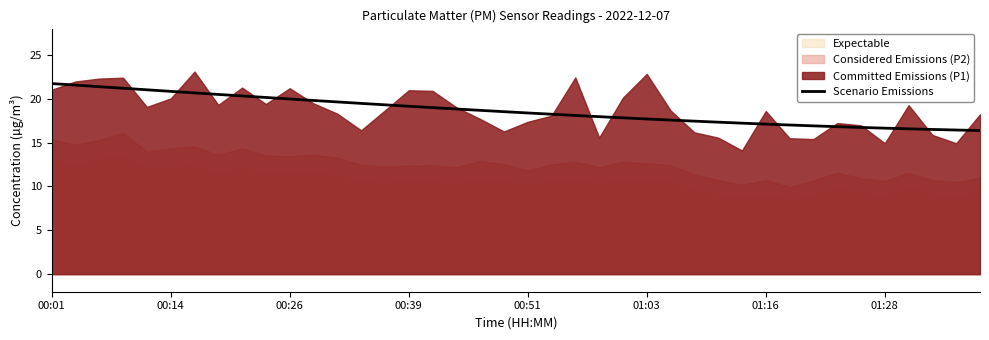

What is the maximum value for Scenario Emissions?

21.7